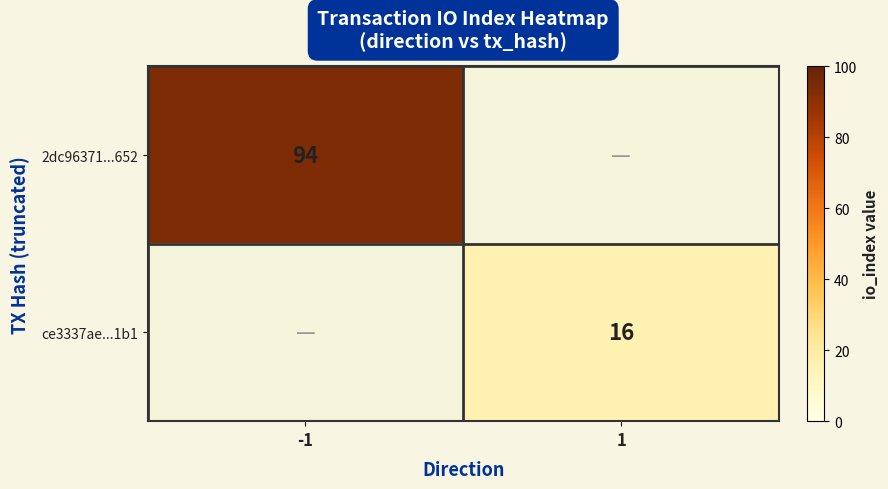

Which label corresponds to the largest value in the chart?

-1